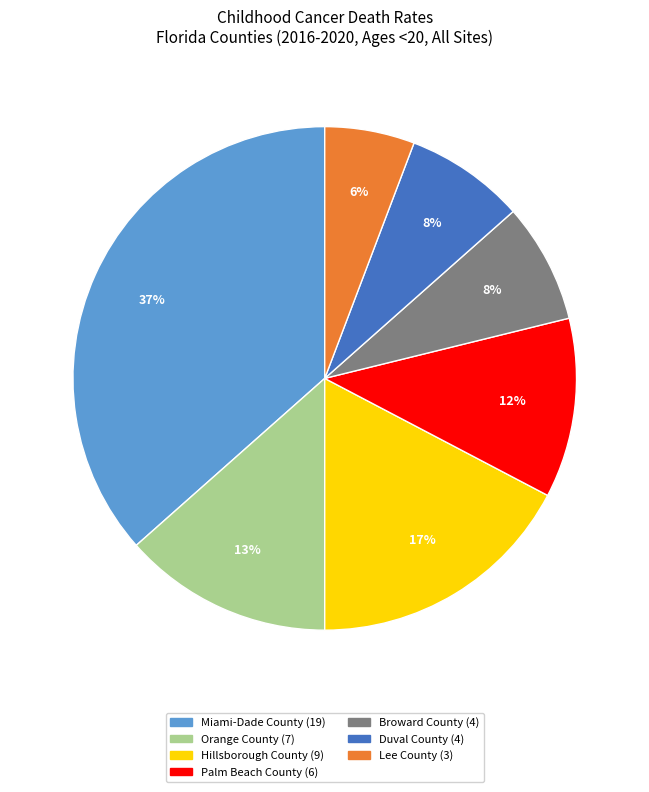

Which category has the smallest portion of the pie?

Lee County